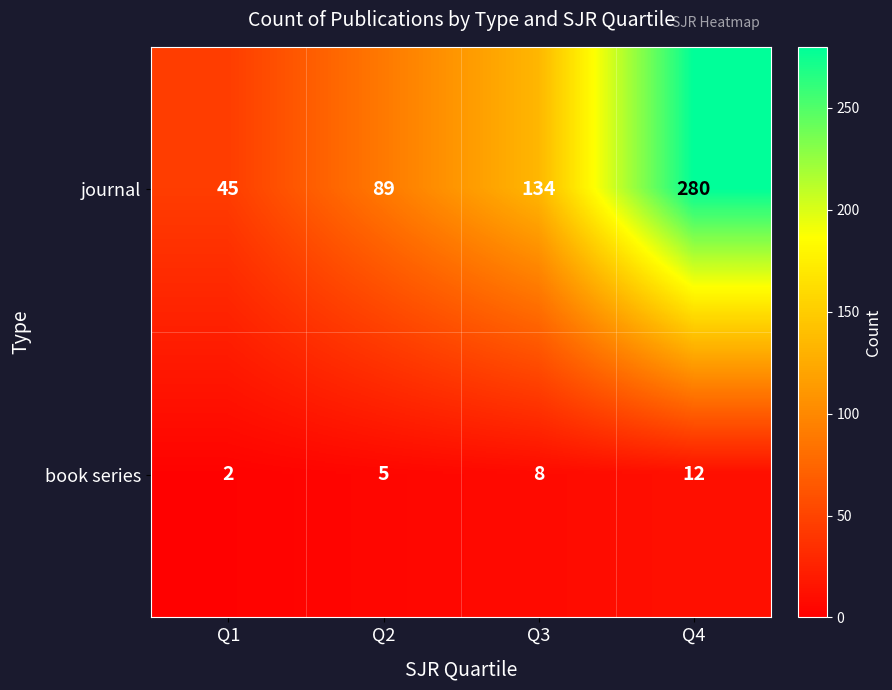

What is the approximate value of journal at Q1?

45